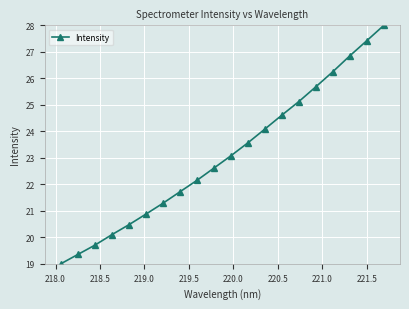

What is the greatest value displayed?

28.0